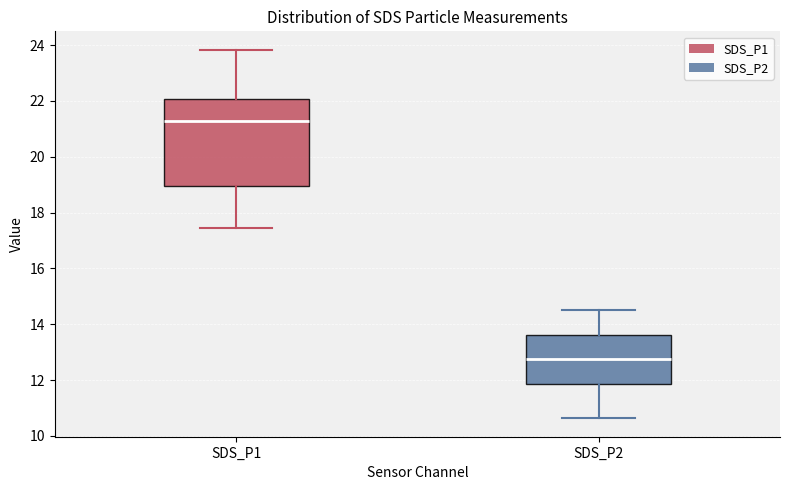

Which box's median line is the lowest?

SDS_P2